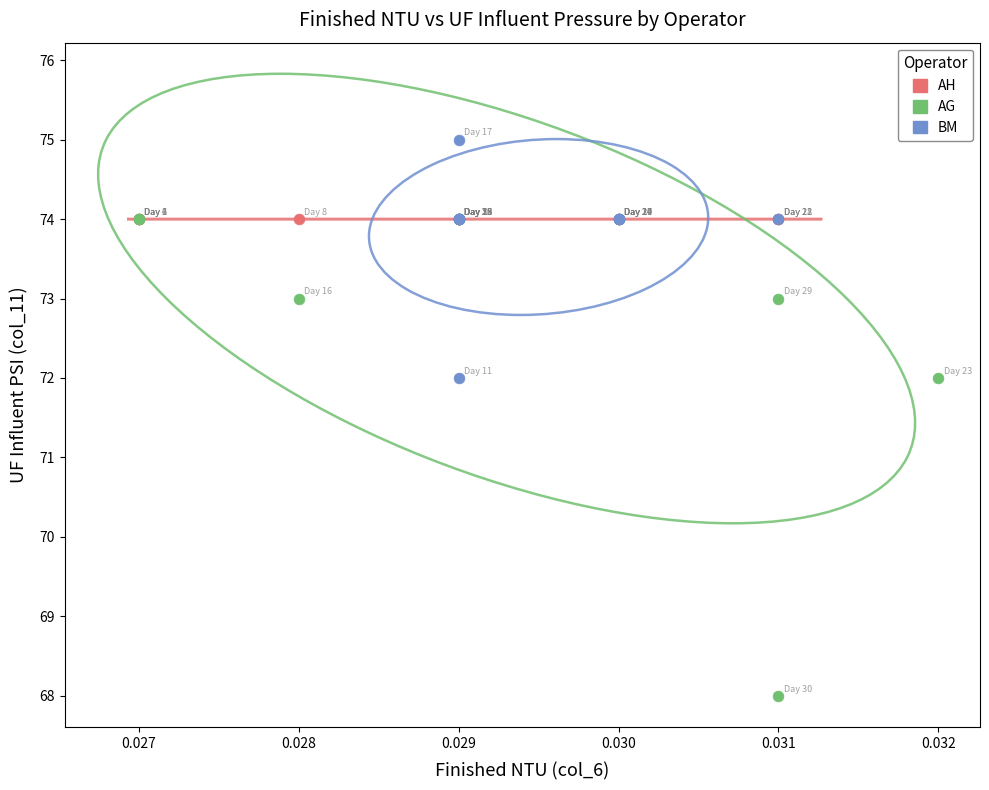

Which series reaches the maximum Y coordinate?

BM